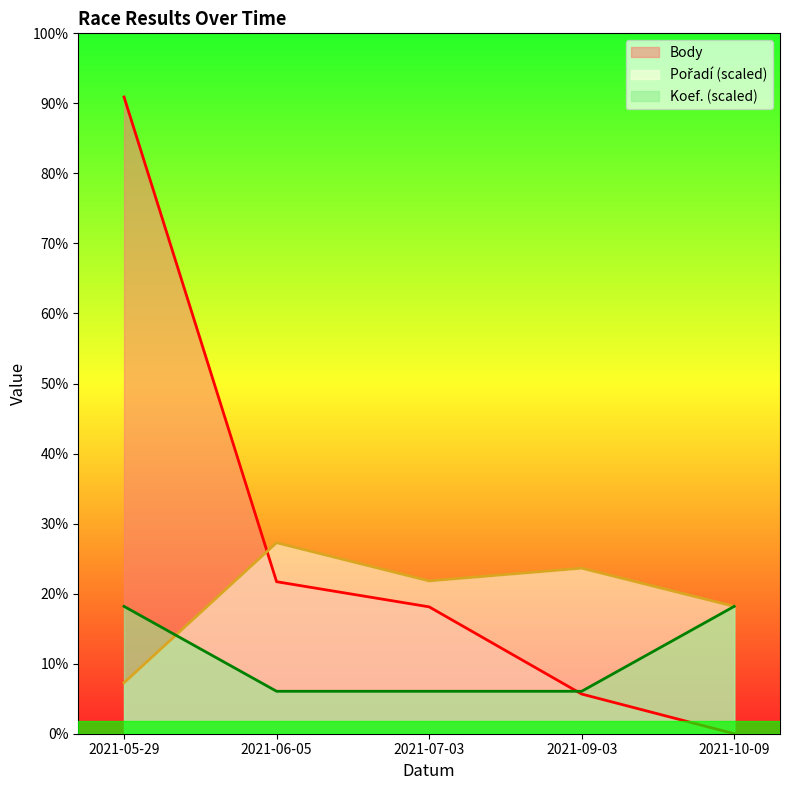

What are all the series names shown in the legend?

Body, Pořadí, Koef.